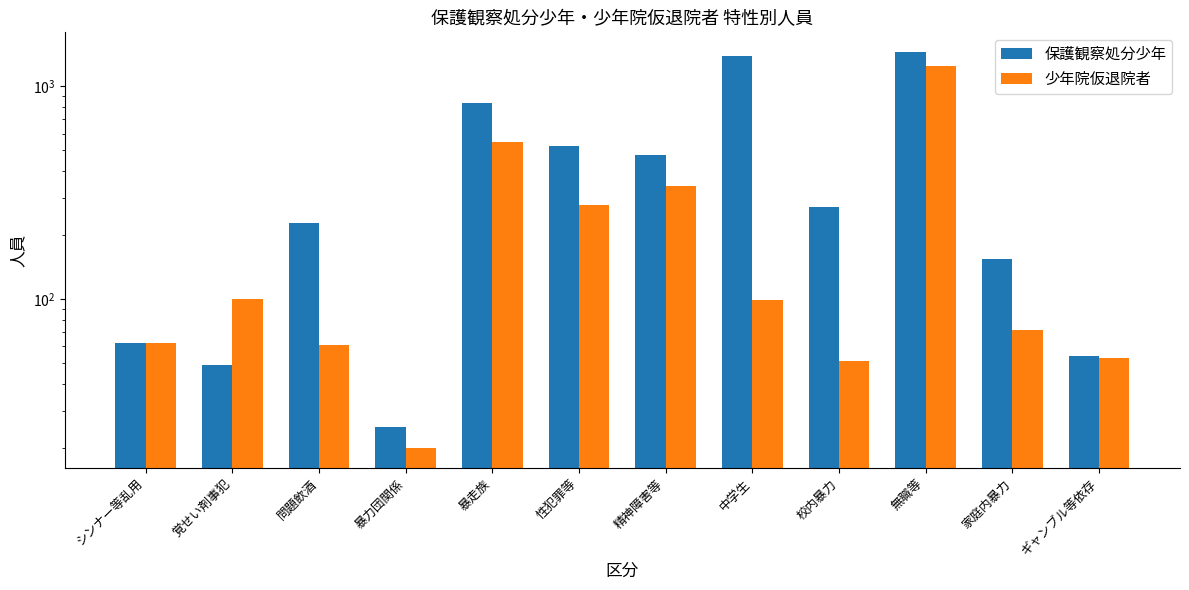

At how many categories does at least one series exceed 285?

5